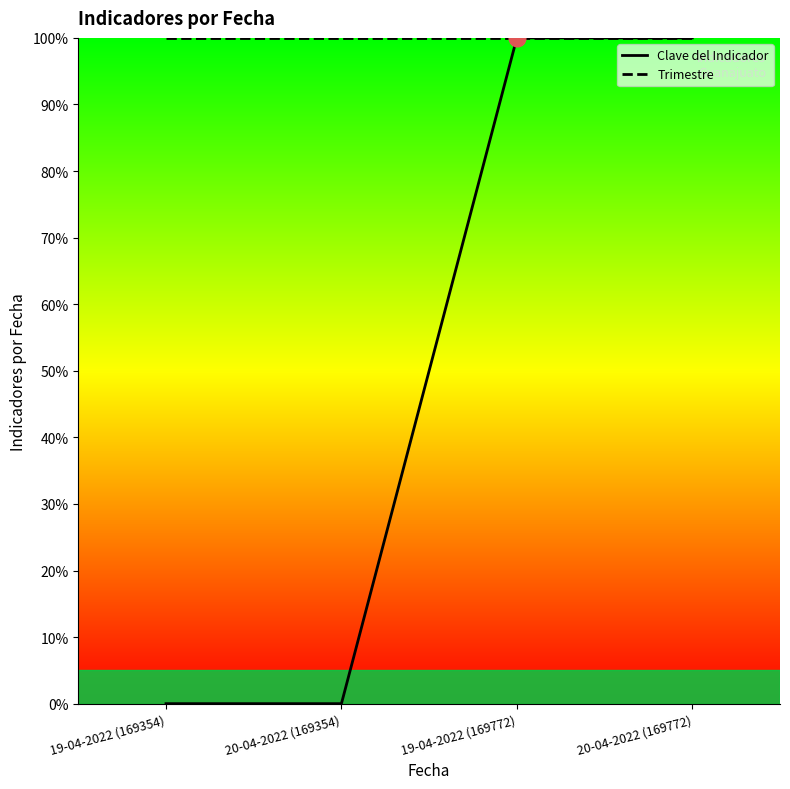

Count the number of data series in this chart.

2